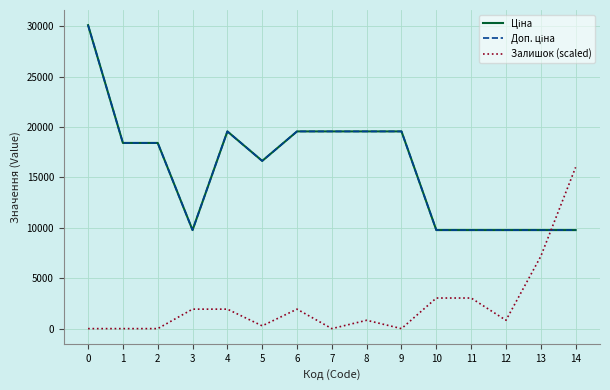

At which label is Доп. ціна closest to 19939?

4